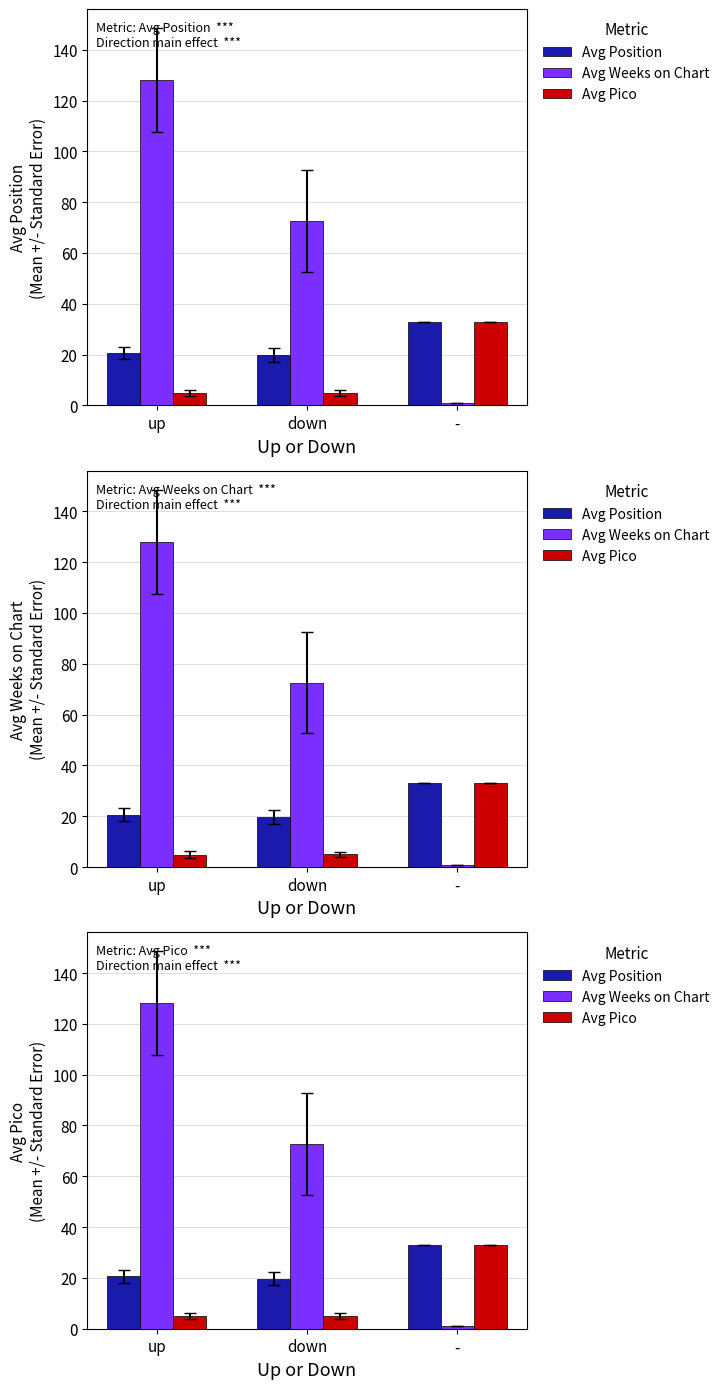

What is the lowest value of the Avg Weeks on Chart series?

1.0